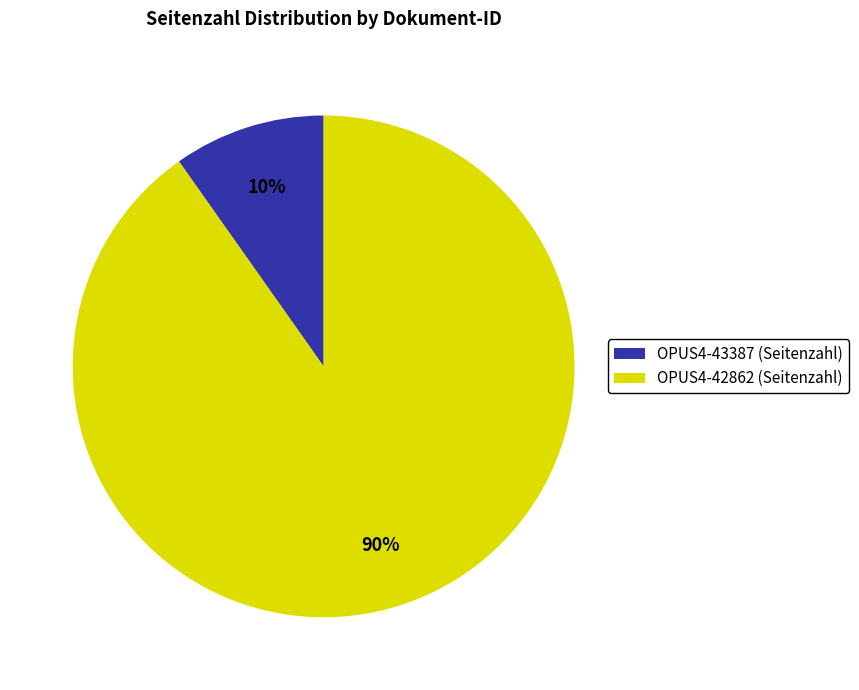

How many segments does this pie chart have?

2